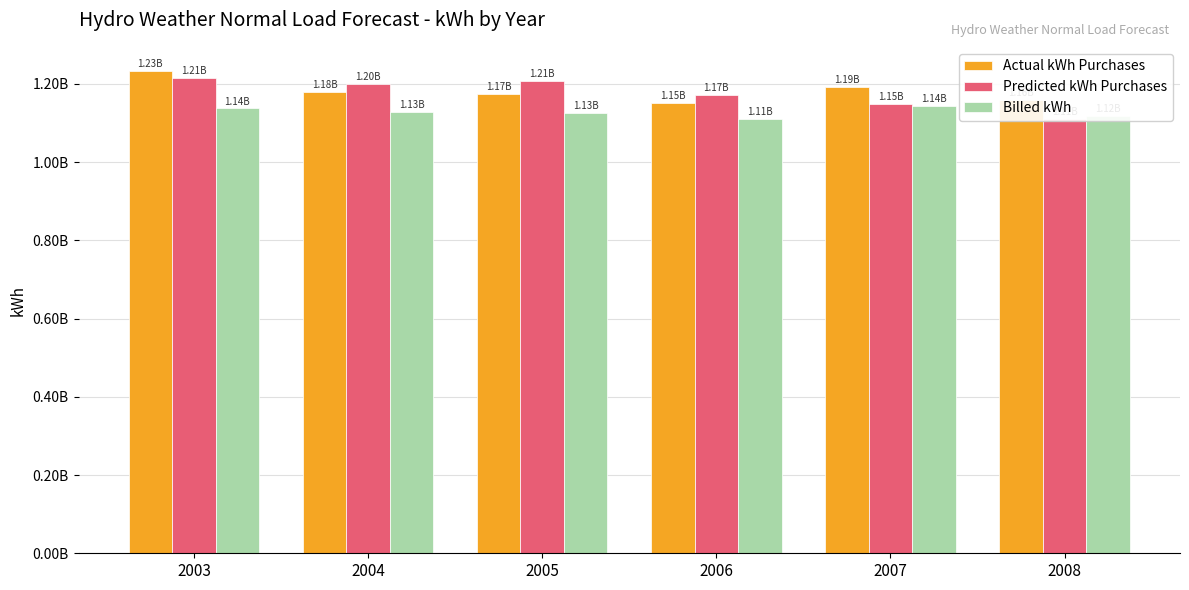

Read the Billed kWh value at 2005.

1125931170.0